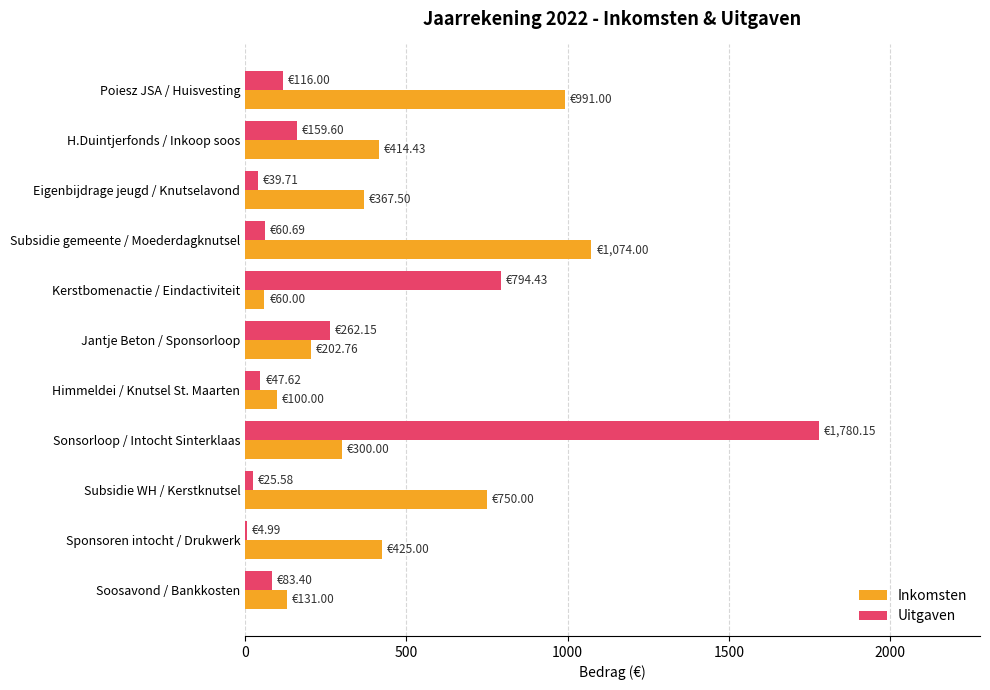

Which series has the largest total across all categories?

Inkomsten